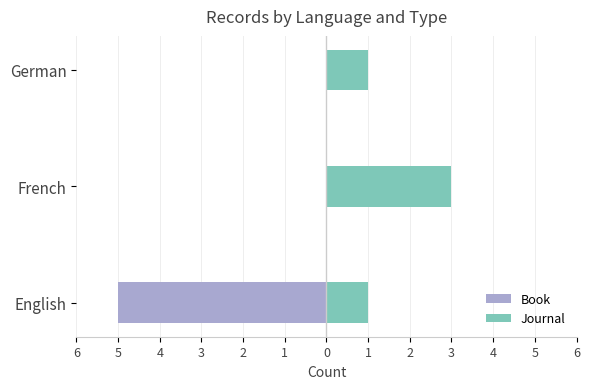

How many values in the Book series are below 0?

1